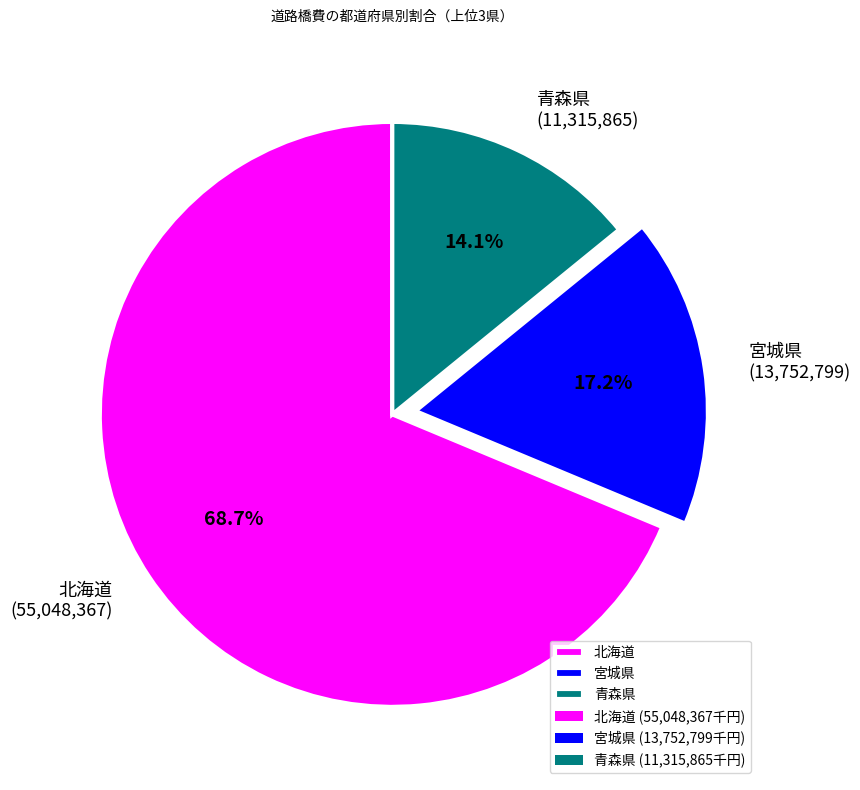

How much of the chart is everything except 北海道?

31.3%